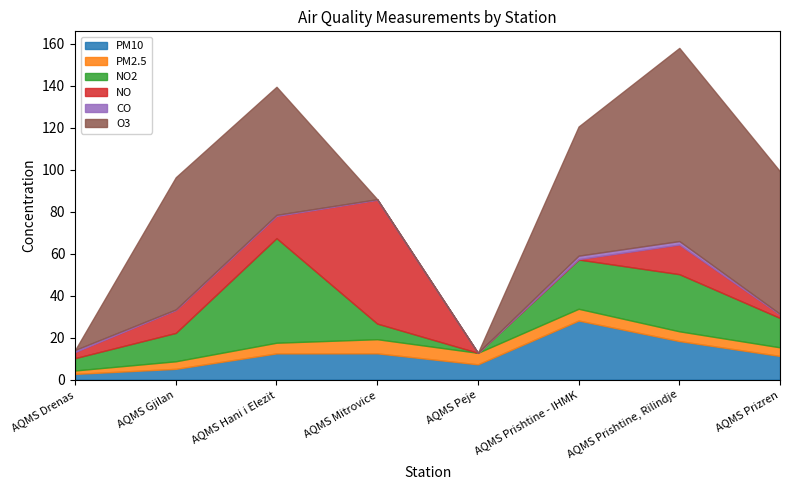

What is the value of the PM2.5 point at the 2nd from the left?

3.6